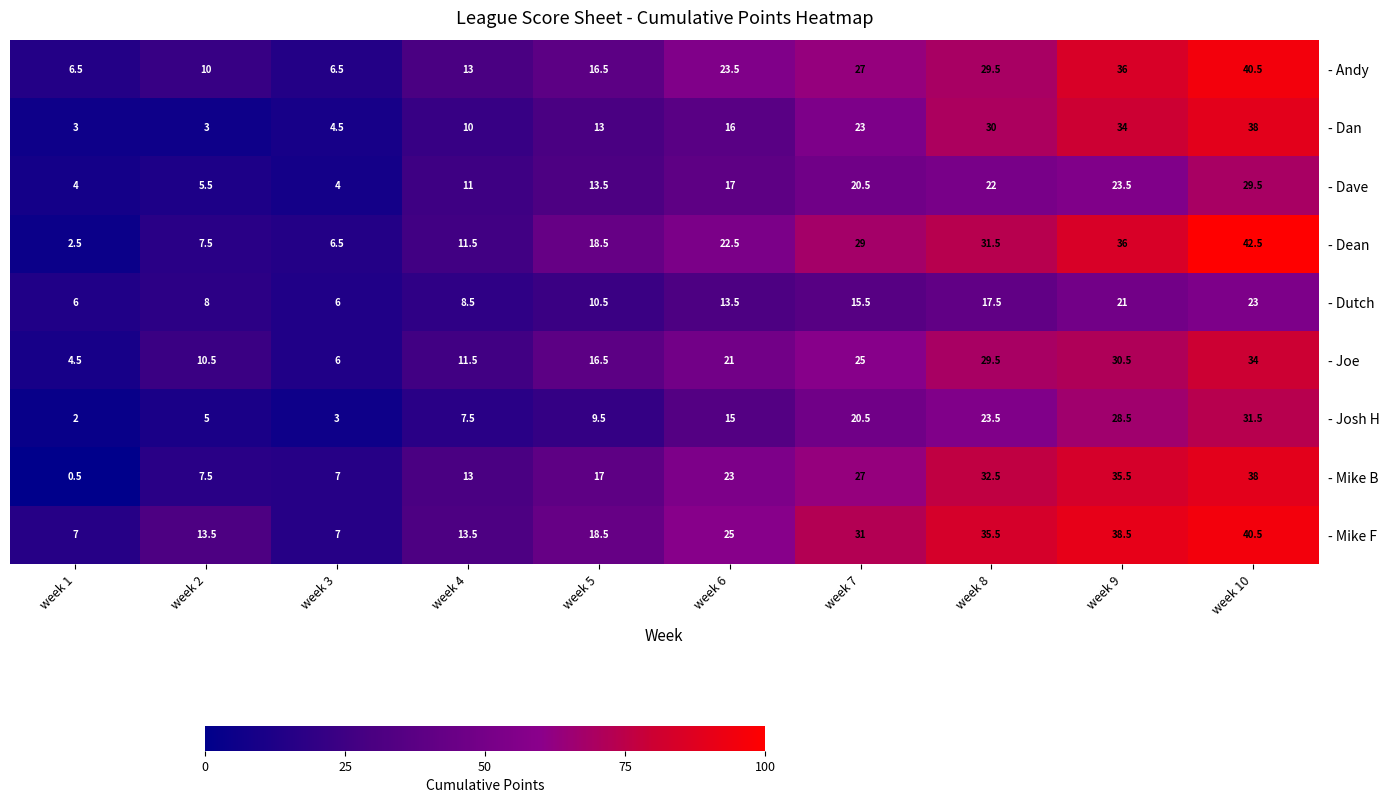

What is the total value across all series at week 8?

251.5